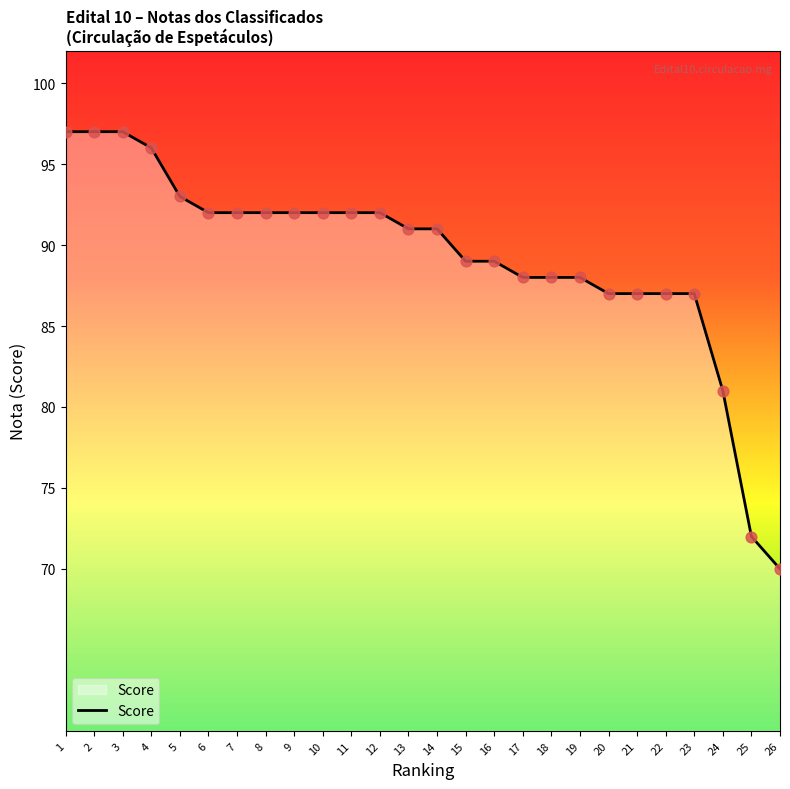

What is the change in value from 14 to 26?

-21